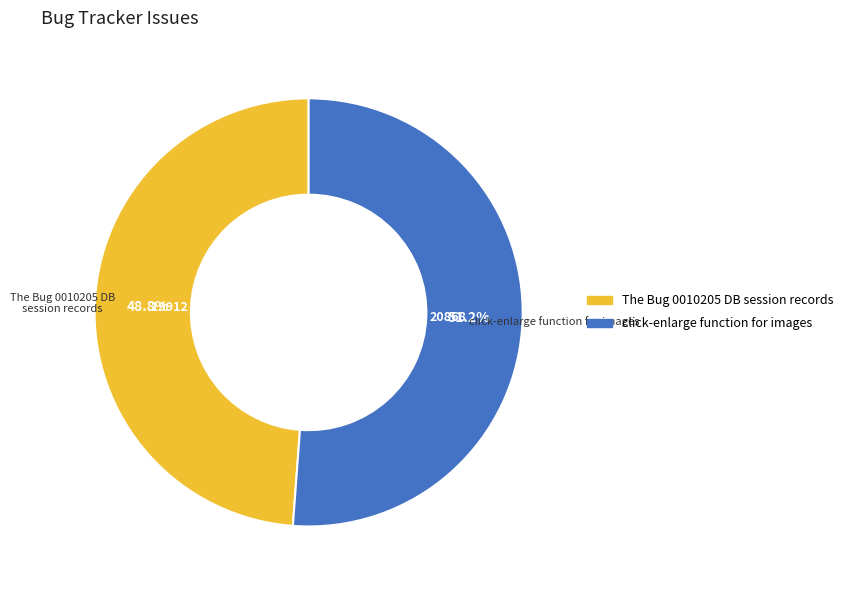

Which slice is the largest?

click-enlarge function for images